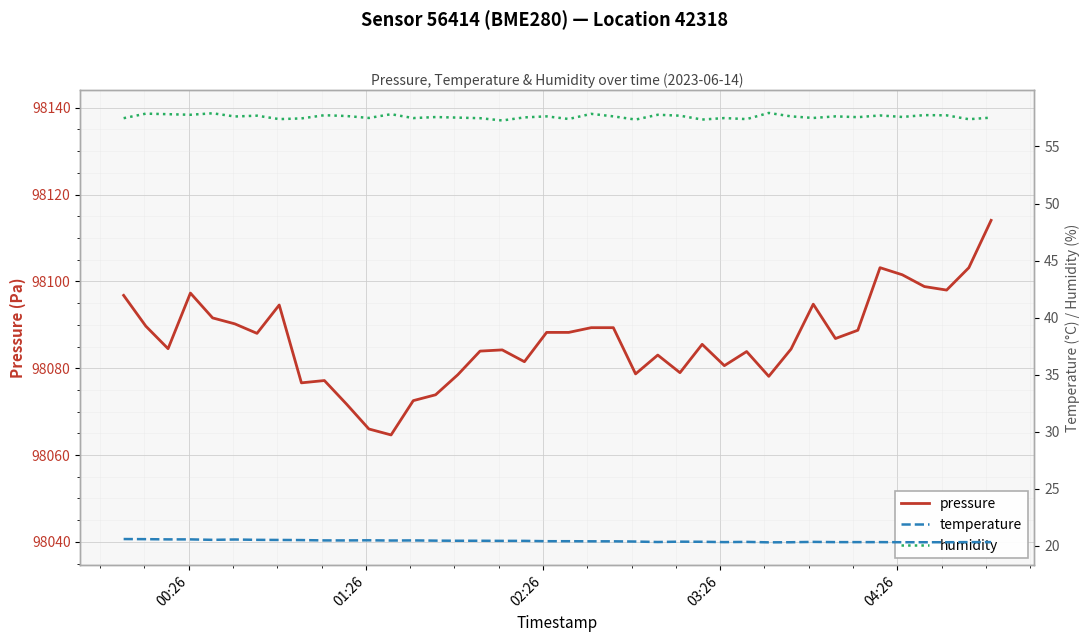

What is the lowest value of the pressure series?

98064.6